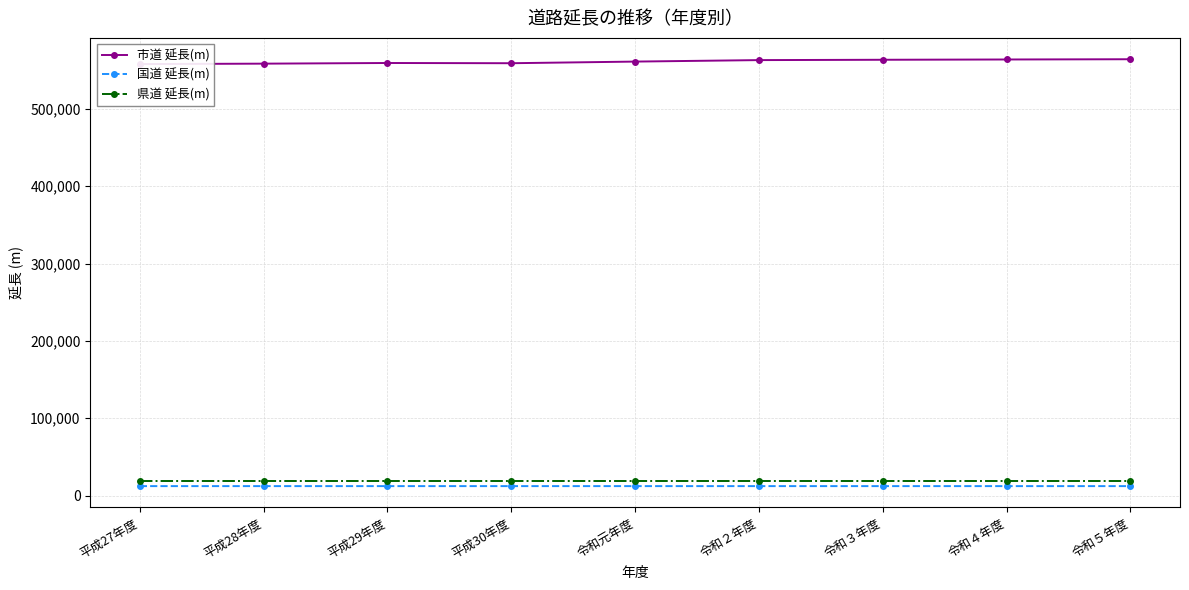

What is the sum of all 市道 延長(m) values?

5049877